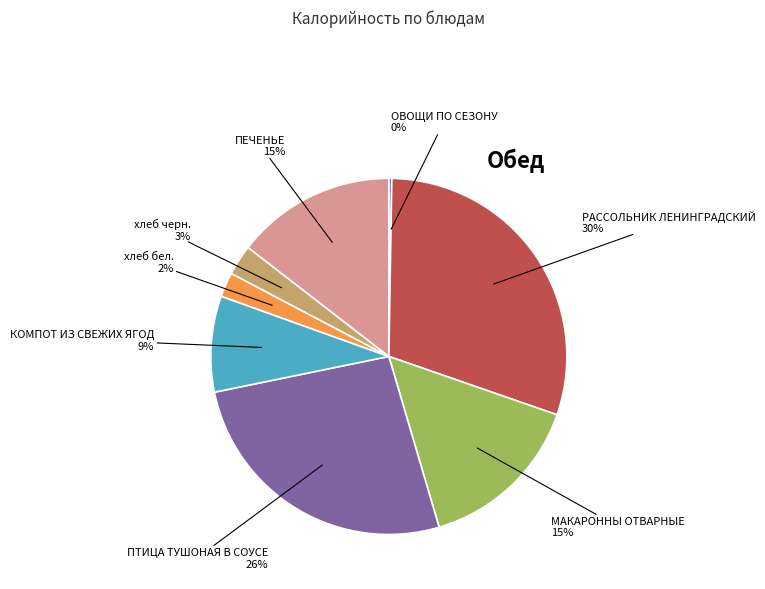

Is there any slice that represents more than half of the pie?

No